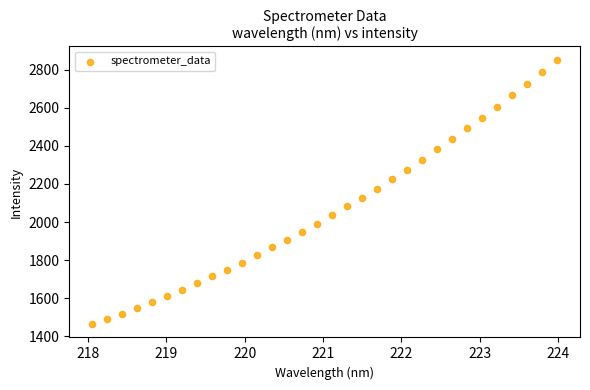

What is the range of X values (max minus min)?

5.9